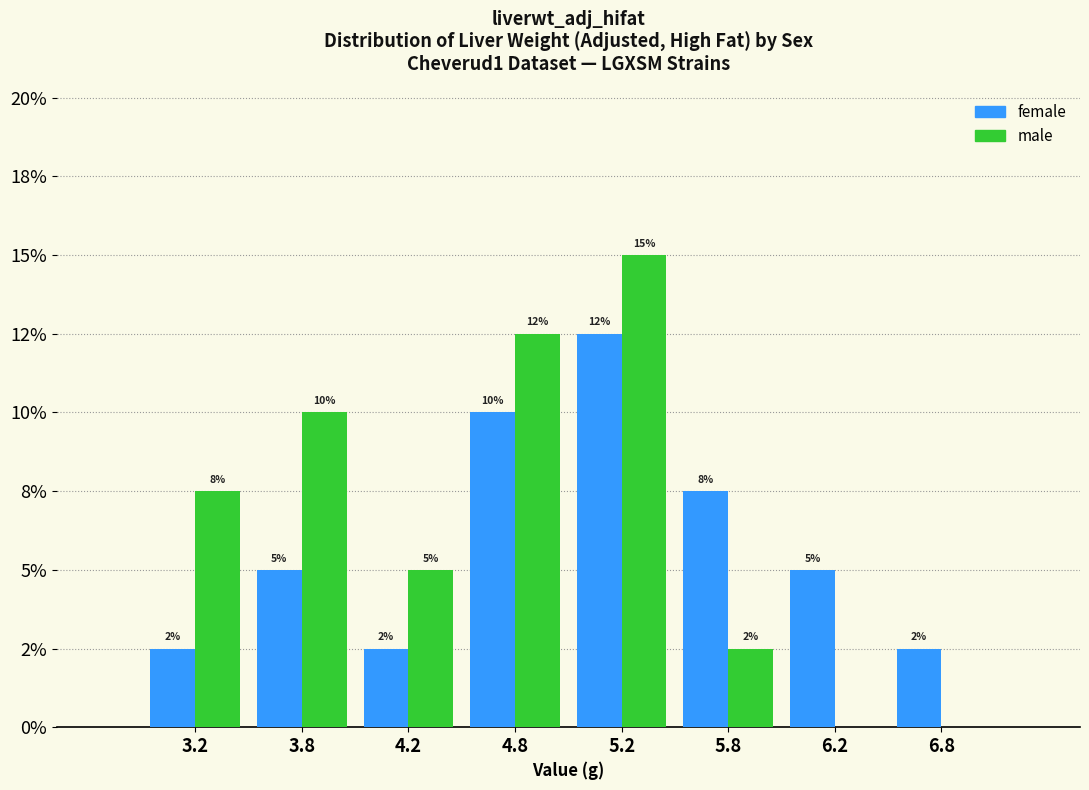

What are all the series names shown in the legend?

female, male